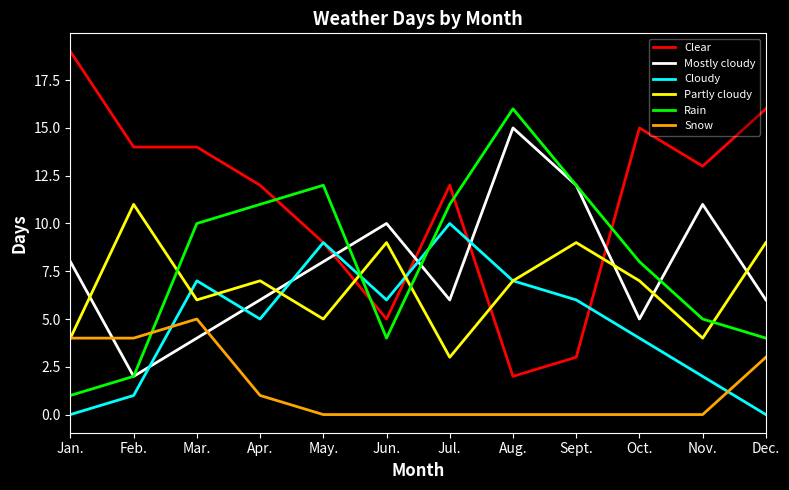

At Dec., list the series in order from largest to smallest.

Clear, Partly cloudy, Mostly cloudy, Rain, Snow, Cloudy